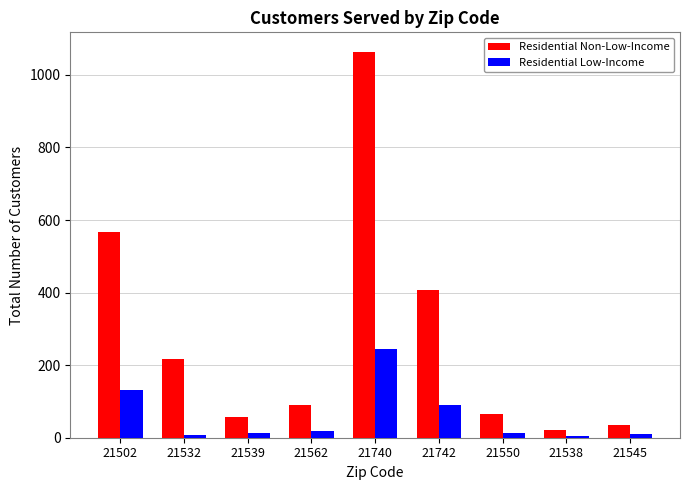

Is it true that Residential Non-Low-Income equals 237 at 21740?

False